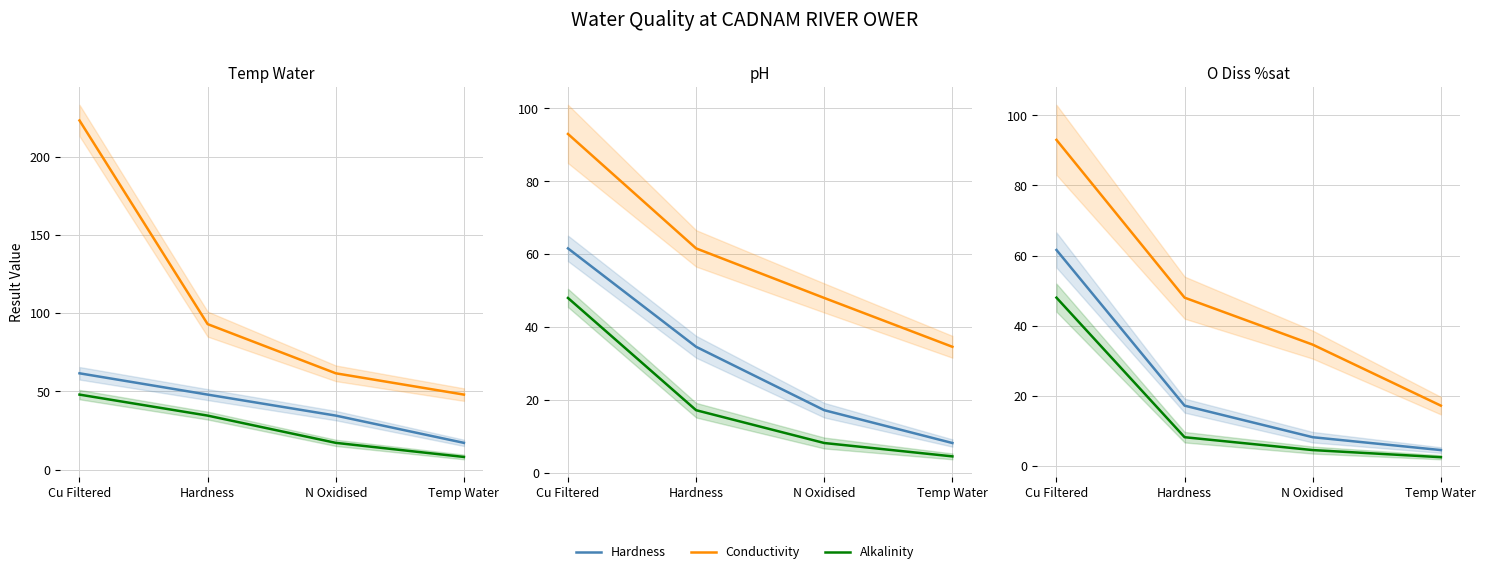

What is the total value across all series at Temp Water?

24.2